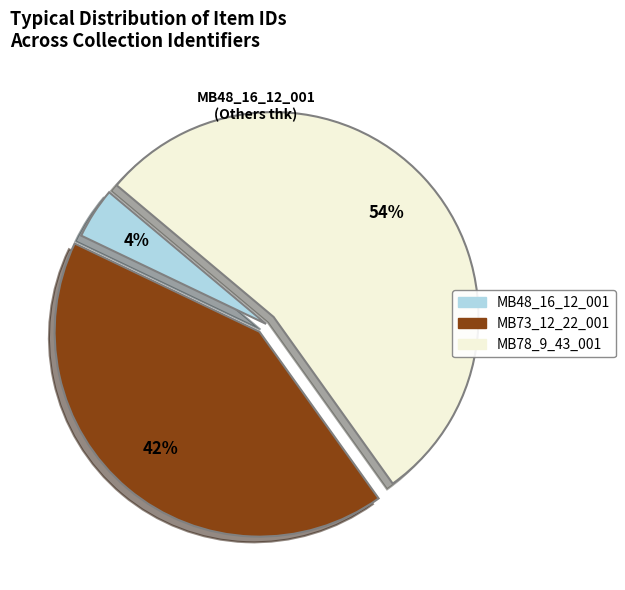

What is the smallest slice in the pie chart?

MB48_16_12_001